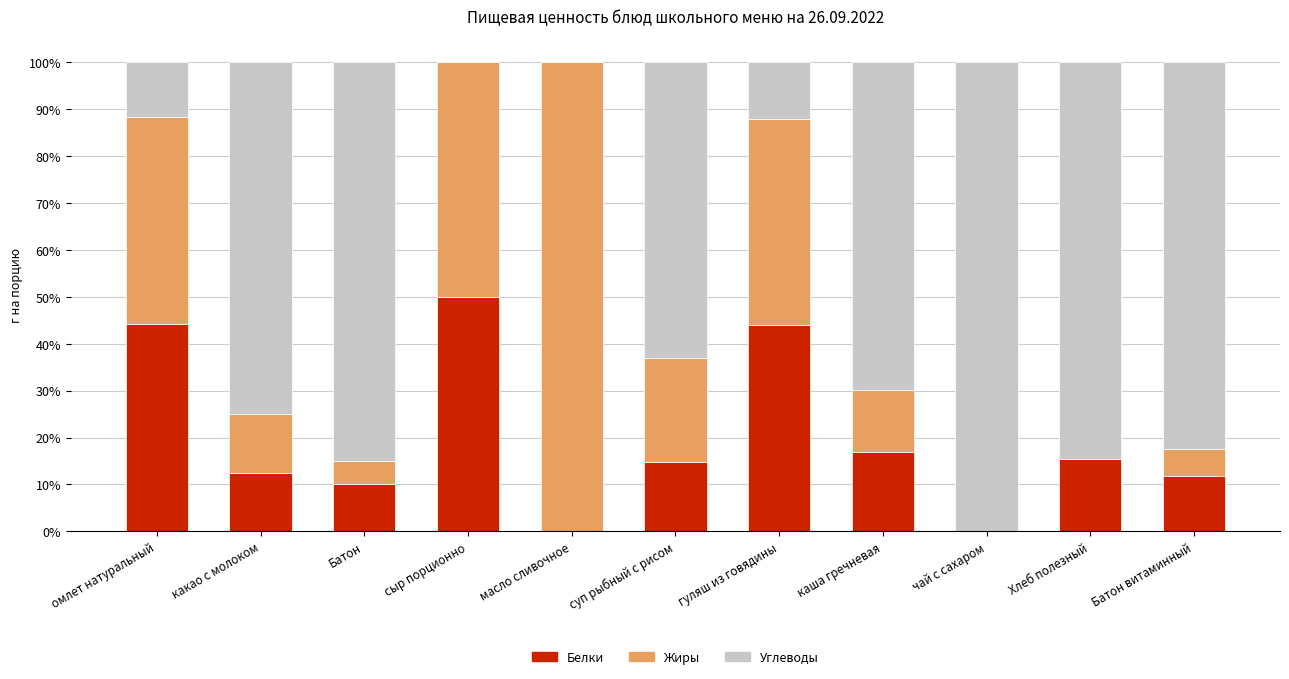

At which label does Белки reach its peak?

сыр порционно